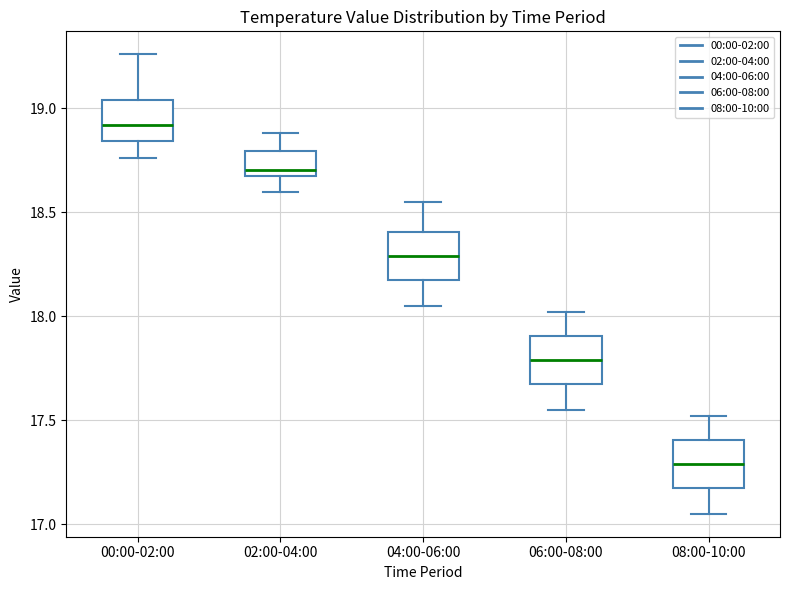

Where is the upper edge of the box for 04:00-06:00 on the y-axis? The values are not printed on the chart, so give them approximately, as read against the axis.

18.40